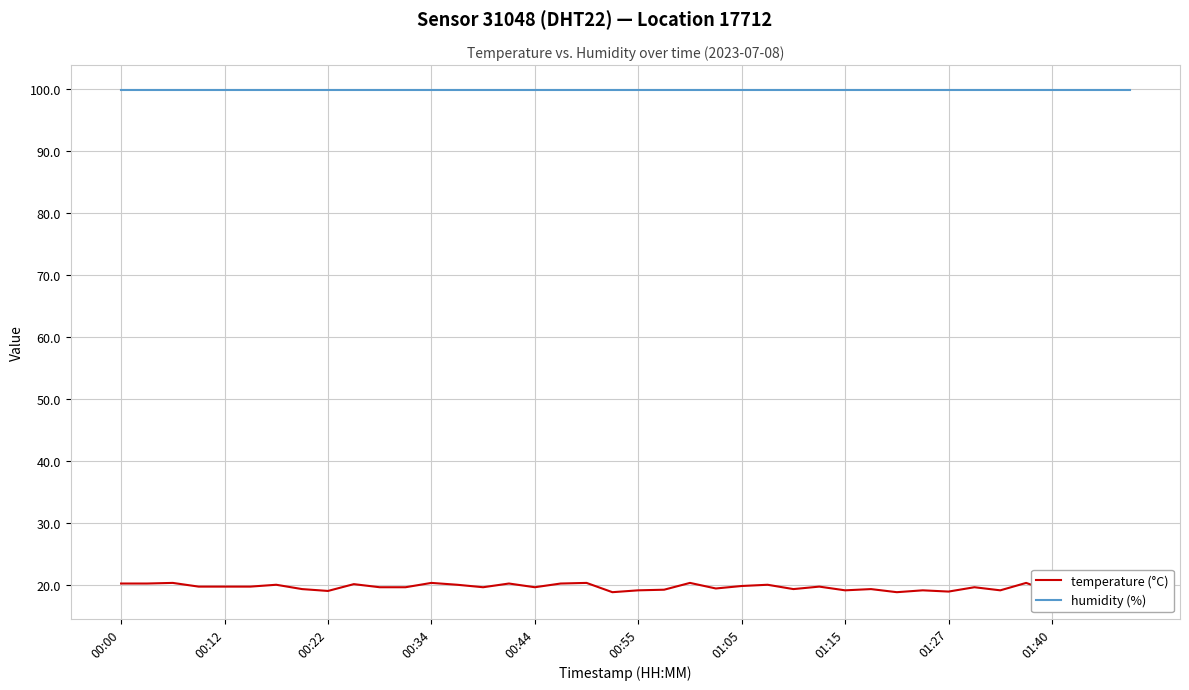

True or false: temperature (°C) and humidity (%) intersect in this chart.

False